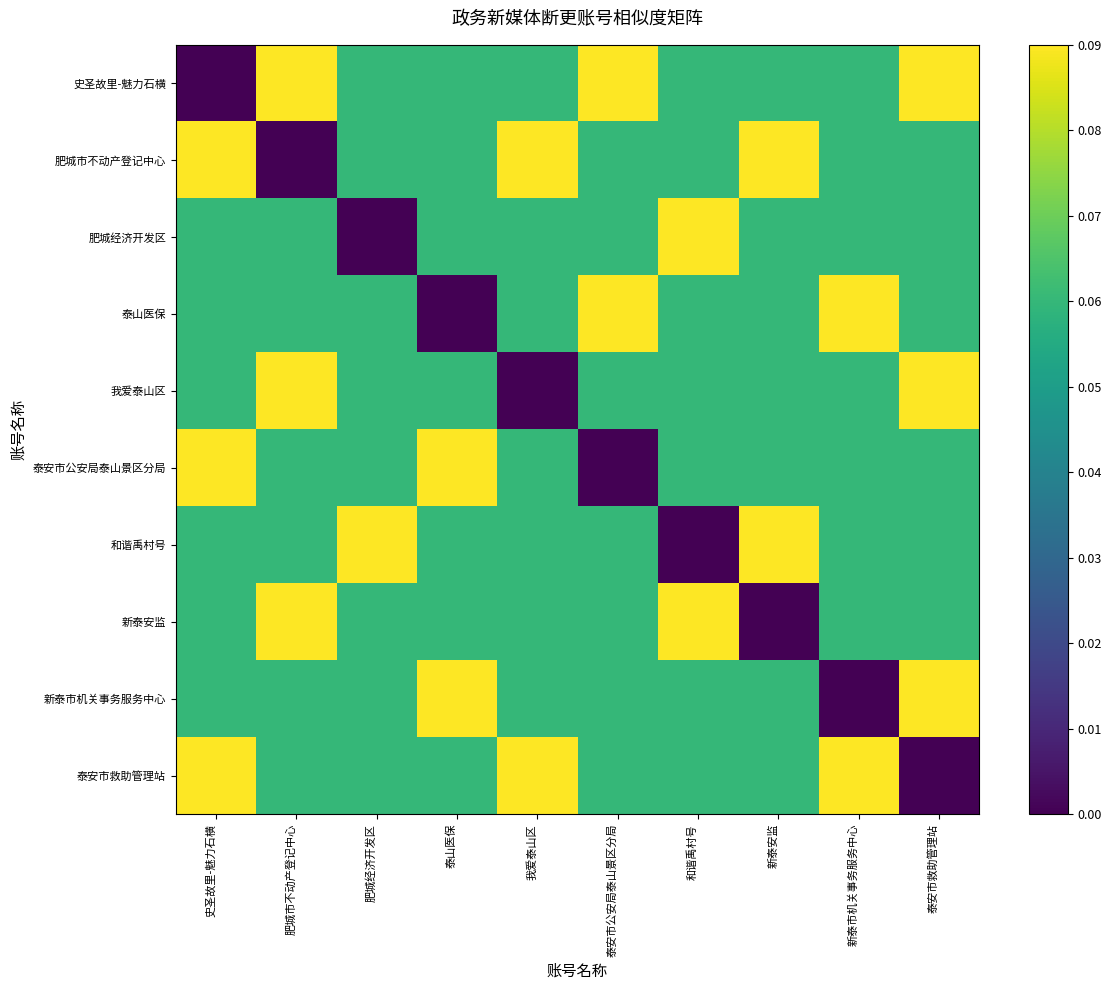

Which series has the largest total across all categories?

史圣故里-魅力石横